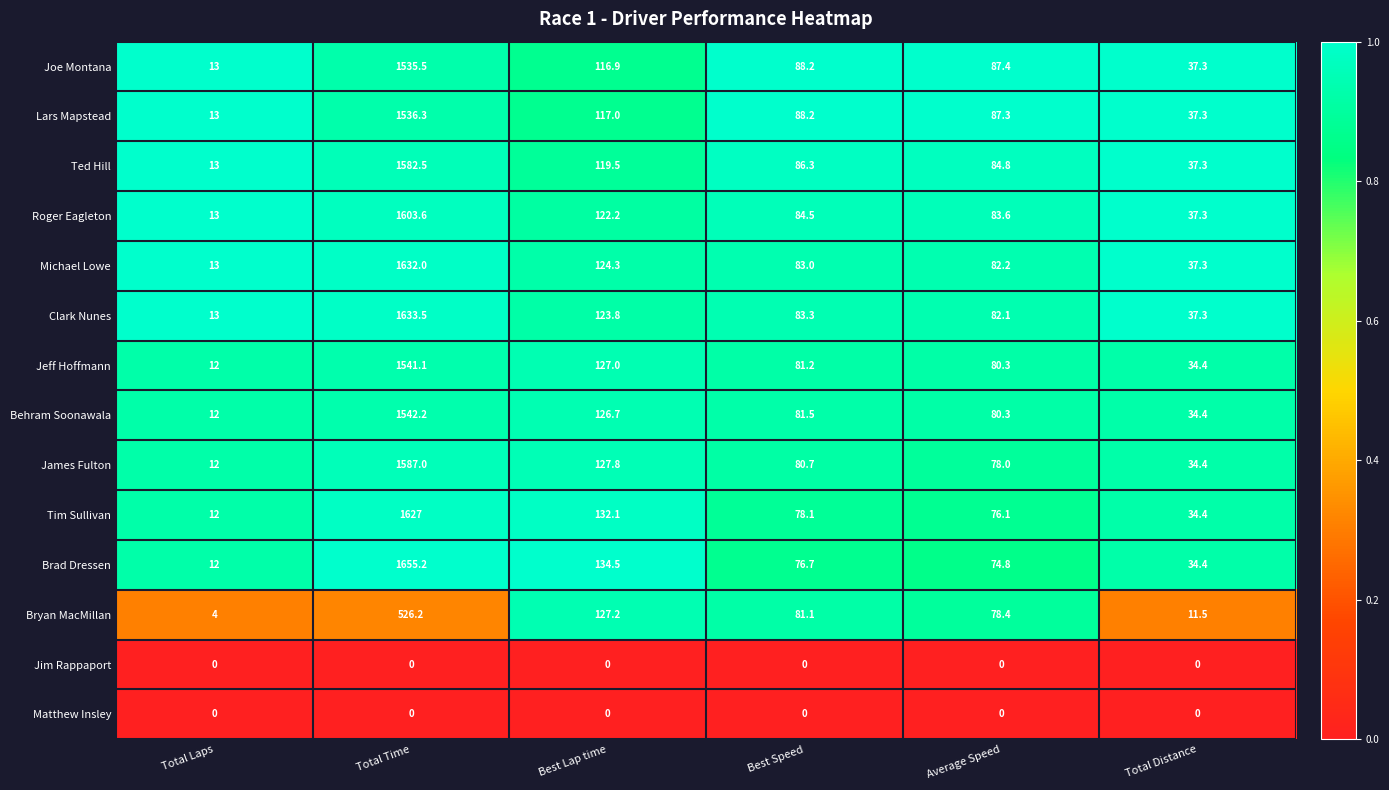

At how many categories does at least one series exceed 0?

6